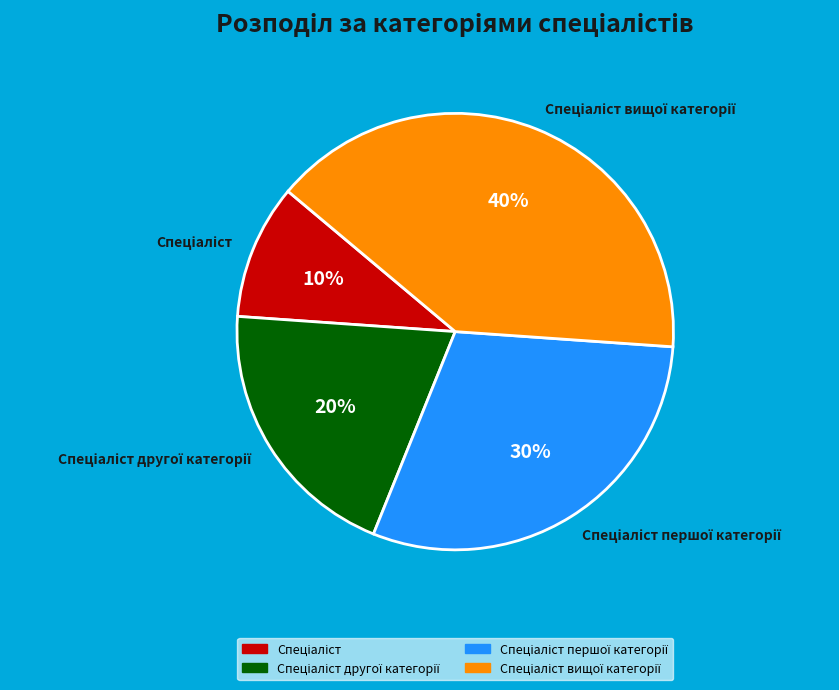

To the nearest percent, what is the average slice percentage?

25%